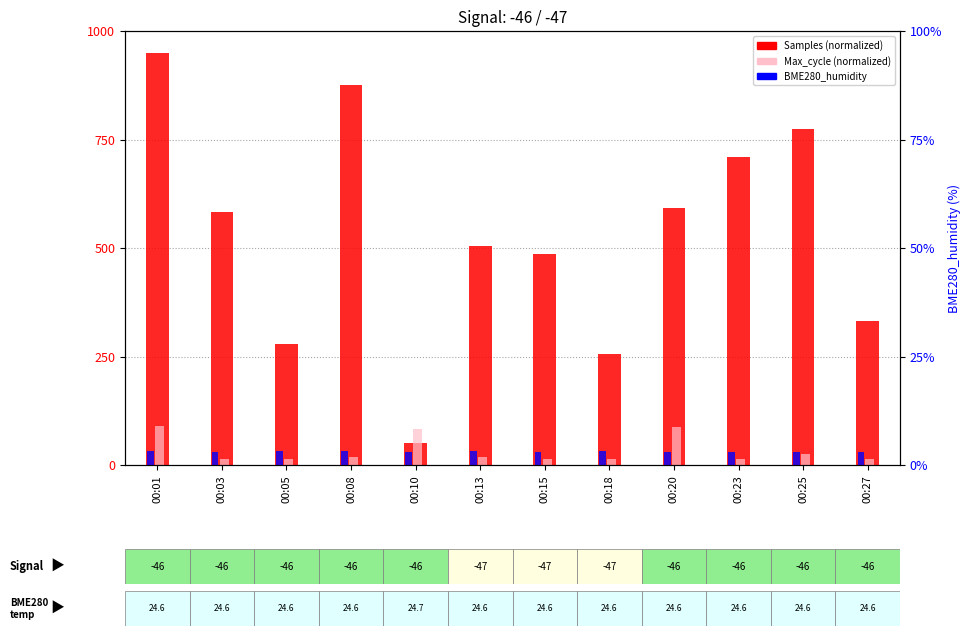

List the series in order of their peak value, lowest first.

BME280_humidity, Max_cycle (normalized), Samples (normalized)